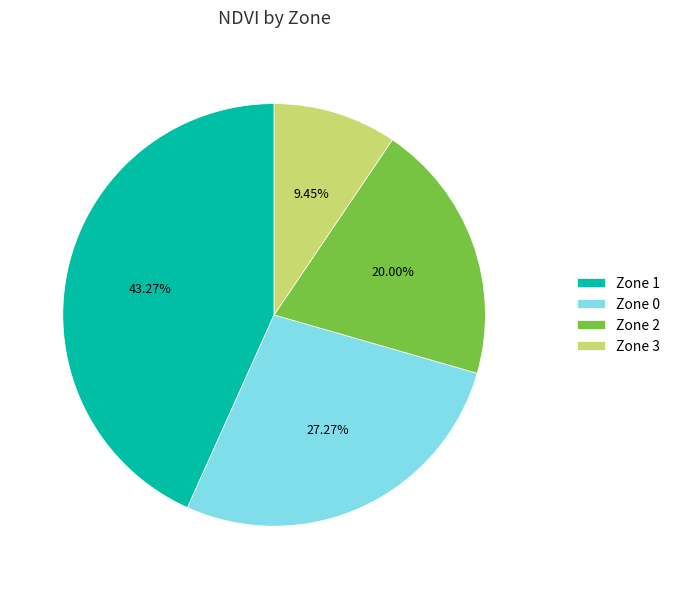

How many slices are in this pie chart?

4